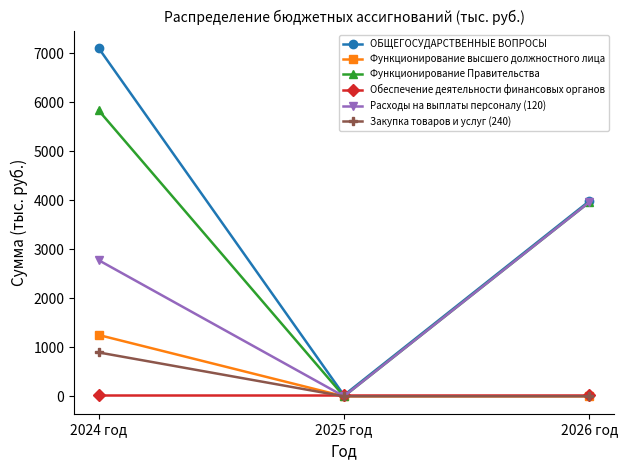

How many lines are shown in the chart?

6